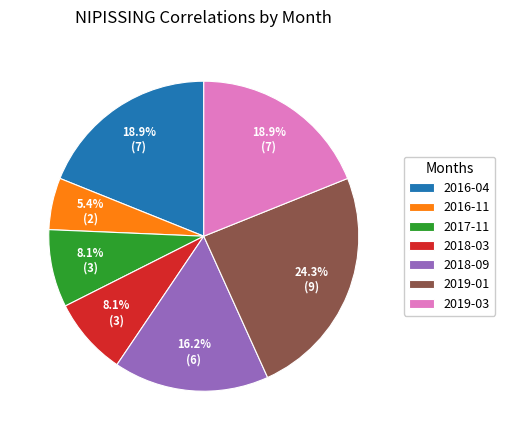

Does any single category account for the majority?

No